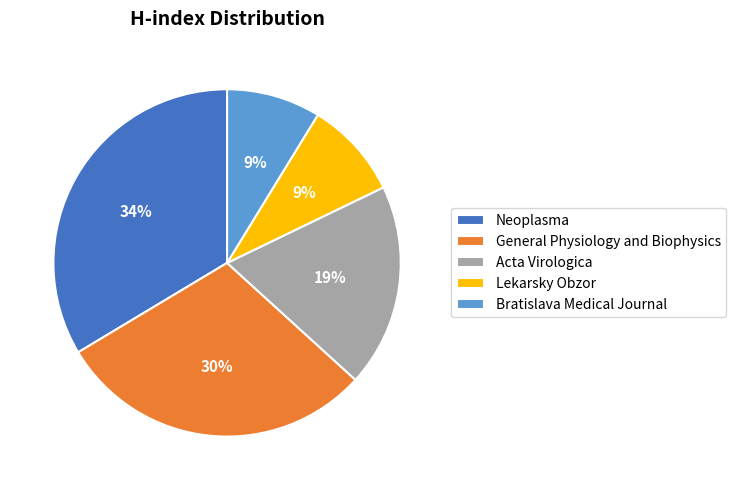

How many segments does this pie chart have?

5